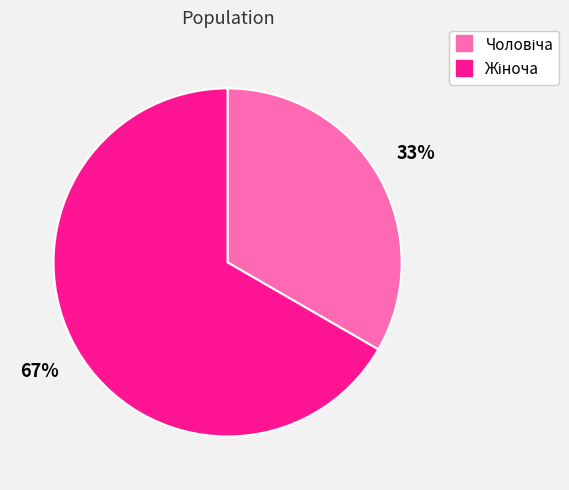

To the nearest percent, what is the average slice percentage?

50%